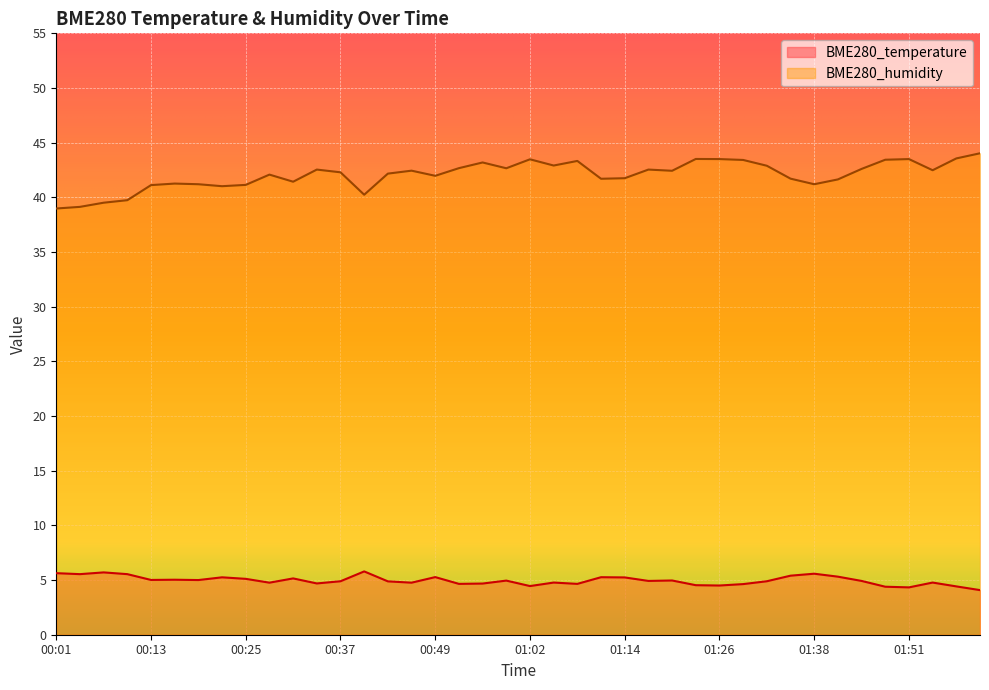

At which category does the chart reach its minimum across all series?

02:00